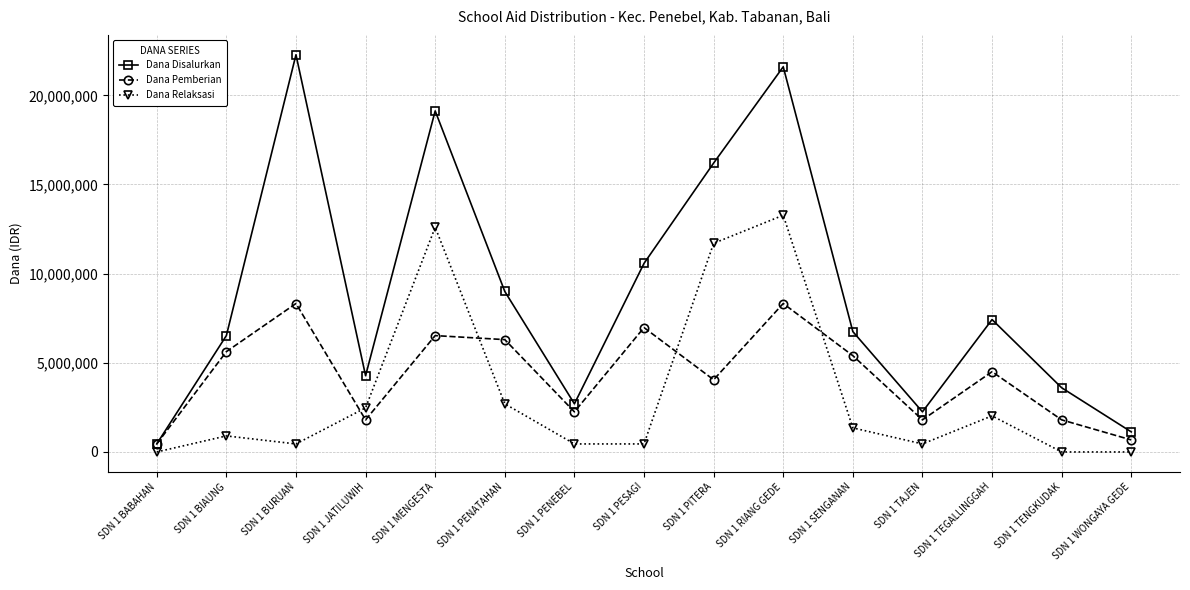

How many lines are shown in the chart?

3